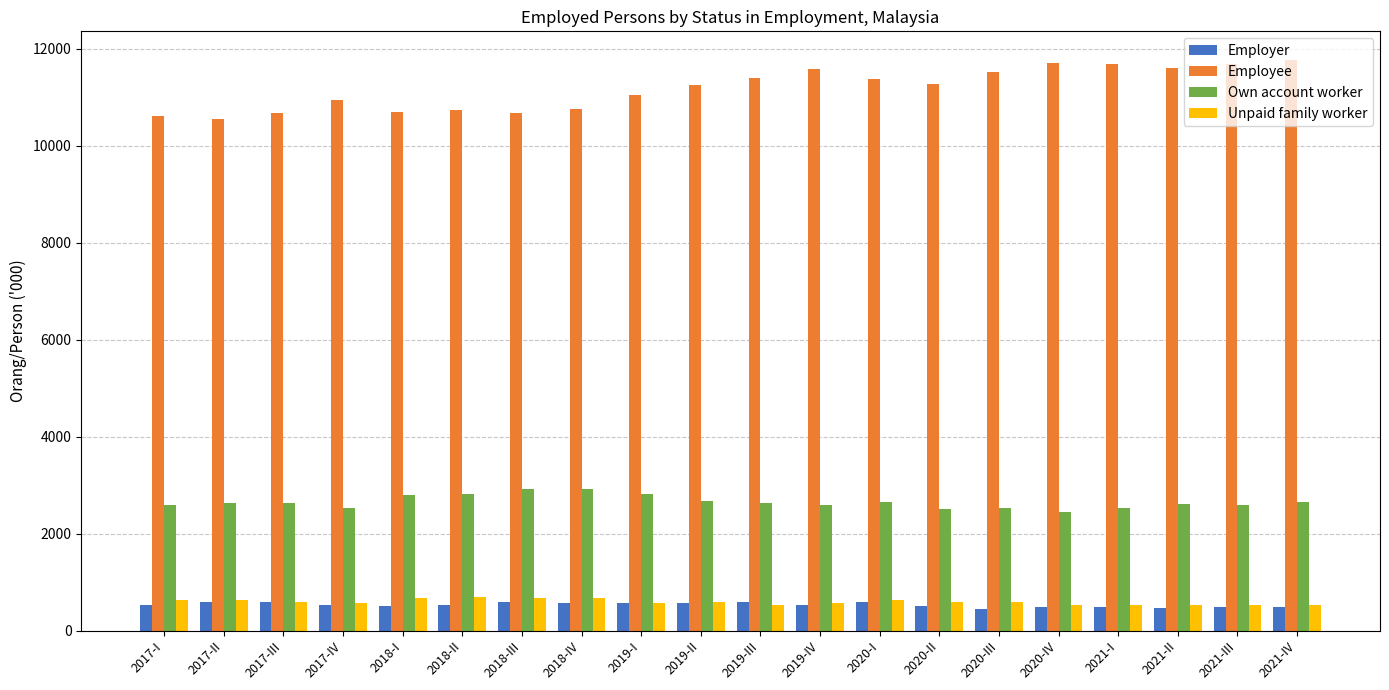

What is the spread (max minus min) of values at 2017-IV?

10427.4